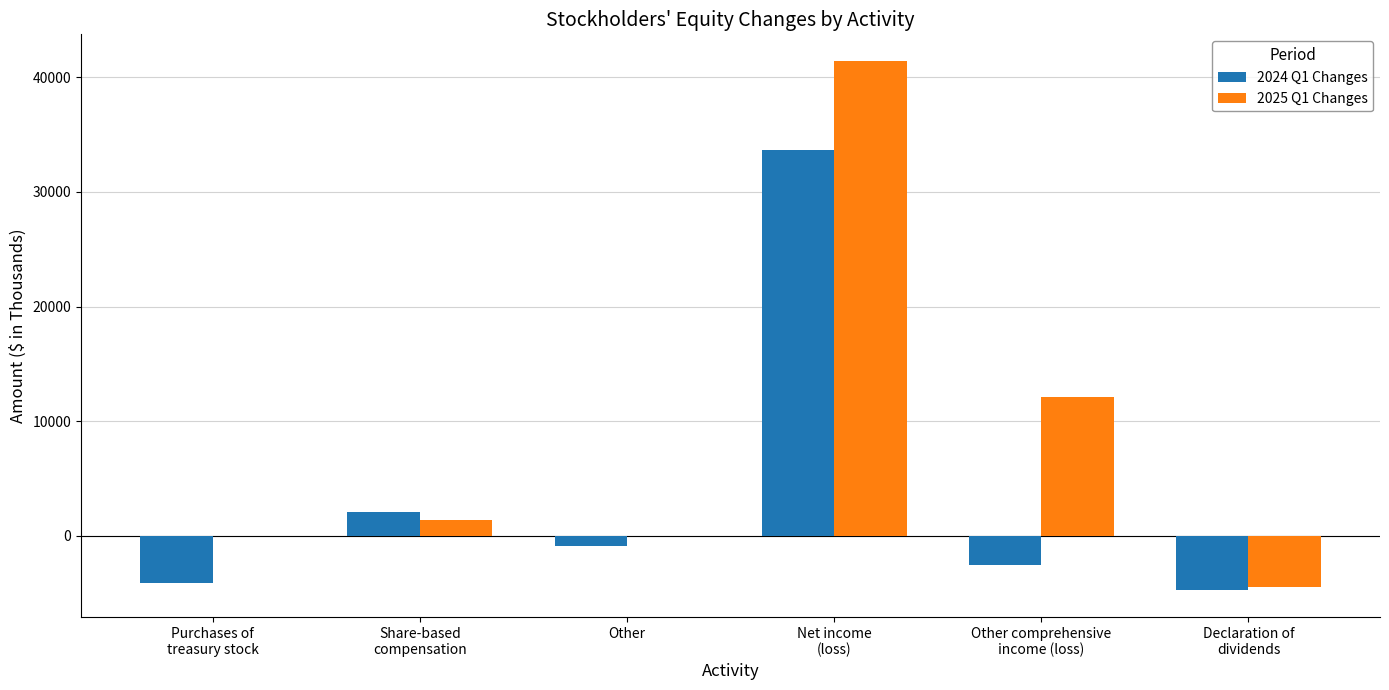

What is the total value across all series at Purchases of
treasury stock?

-4139